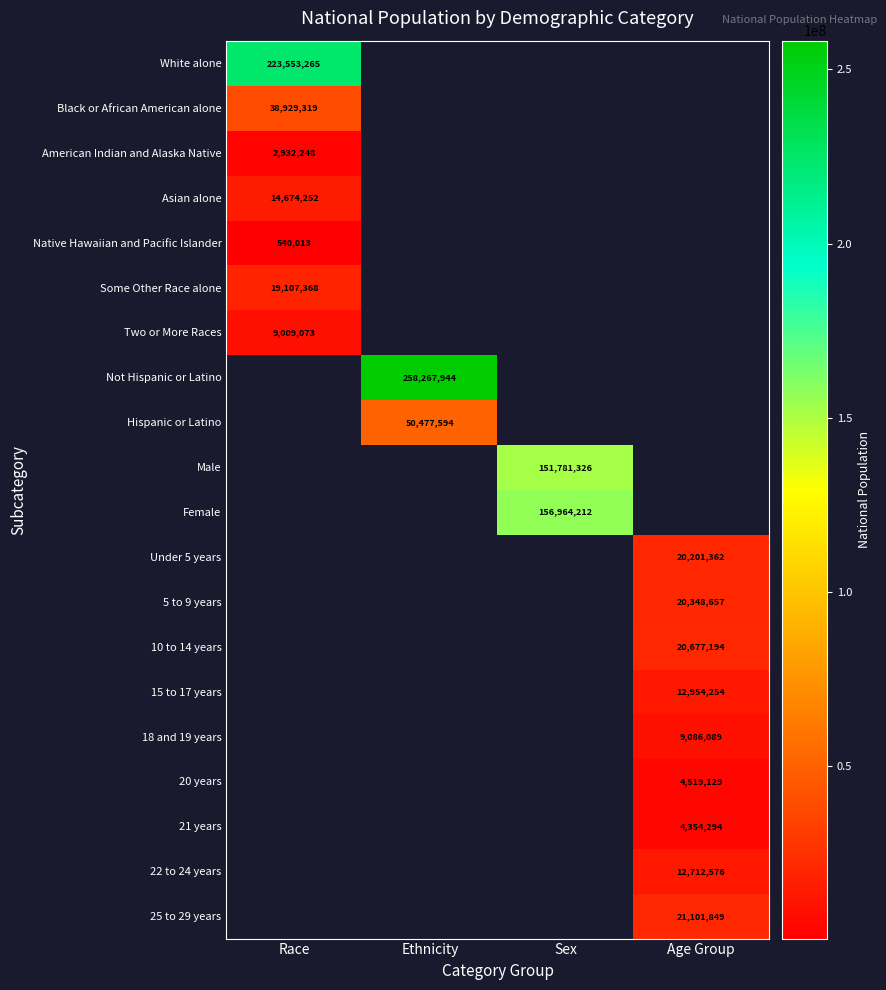

The 22 to 24 years series shows 12712576 at Age Group. True or false?

True